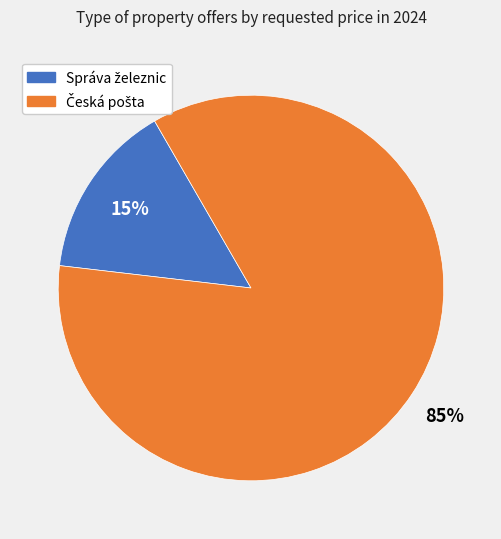

To the nearest percent, what is the average slice percentage?

50%